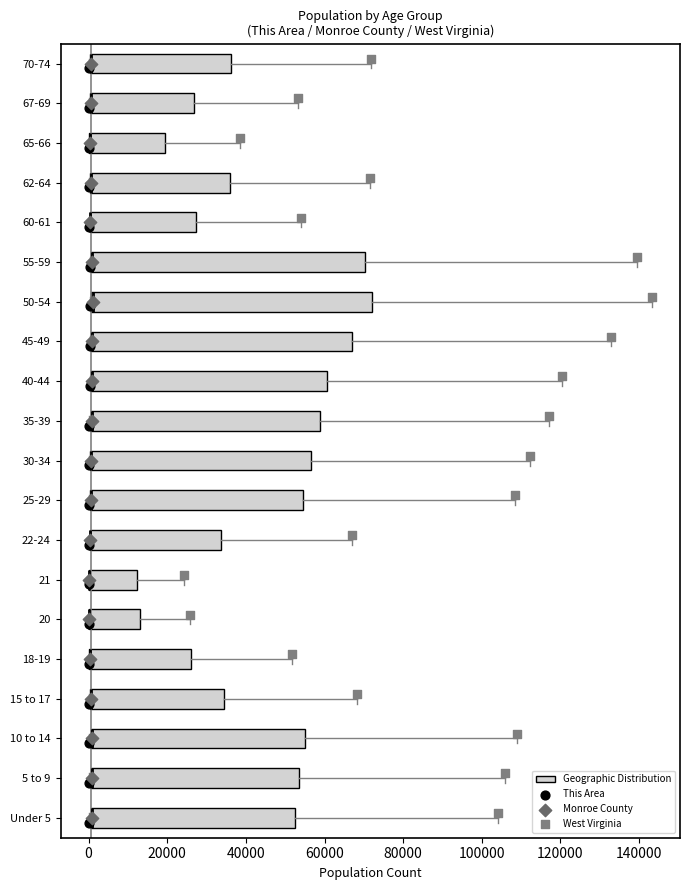

Reading bottom to top, transcribe this box plot: for each box, give where its median line is, the range the box spans, and where its two whiskers end, as read against the x-axis. The values are not printed on the chart, so give them approximately, as read against the axis.

Under 5: median 0 (drawn on the box's left edge), box 0 to 52000, whiskers 0 to 104000
5 to 9: median 0 (drawn on the box's left edge), box 0 to 54000, whiskers 0 to 106000
10 to 14: median 0 (drawn on the box's left edge), box 0 to 54000, whiskers 0 to 110000
15 to 17: median 0 (drawn on the box's left edge), box 0 to 34000, whiskers 0 to 68000
18-19: median 0 (drawn on the box's left edge), box 0 to 26000, whiskers 0 to 52000
20: median 0 (drawn on the box's left edge), box 0 to 14000, whiskers 0 to 26000
21: median 0 (drawn on the box's left edge), box 0 to 12000, whiskers 0 to 24000
22-24: median 0 (drawn on the box's left edge), box 0 to 34000, whiskers 0 to 68000
25-29: median 0 (drawn on the box's left edge), box 0 to 54000, whiskers 0 to 108000
30-34: median 0 (drawn on the box's left edge), box 0 to 56000, whiskers 0 to 112000
35-39: median 0 (drawn on the box's left edge), box 0 to 58000, whiskers 0 to 118000
40-44: median 0 (drawn on the box's left edge), box 0 to 60000, whiskers 0 to 120000
45-49: median 0 (drawn on the box's left edge), box 0 to 66000, whiskers 0 to 132000
50-54: median 2000 (drawn on the box's left edge), box 0 to 72000, whiskers 0 to 144000
55-59: median 0 (drawn on the box's left edge), box 0 to 70000, whiskers 0 to 140000
60-61: median 0 (drawn on the box's left edge), box 0 to 28000, whiskers 0 to 54000
62-64: median 0 (drawn on the box's left edge), box 0 to 36000, whiskers 0 to 72000
65-66: median 0 (drawn on the box's left edge), box 0 to 20000, whiskers 0 to 38000
67-69: median 0 (drawn on the box's left edge), box 0 to 26000, whiskers 0 to 54000
70-74: median 0 (drawn on the box's left edge), box 0 to 36000, whiskers 0 to 72000